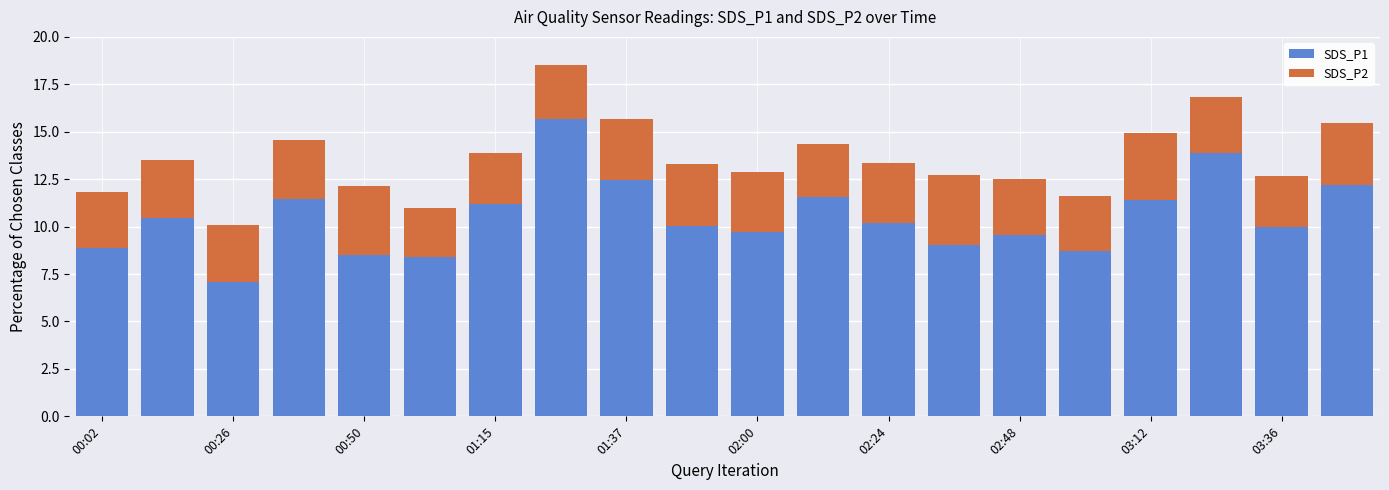

What is the highest value of the SDS_P1 series?

15.7